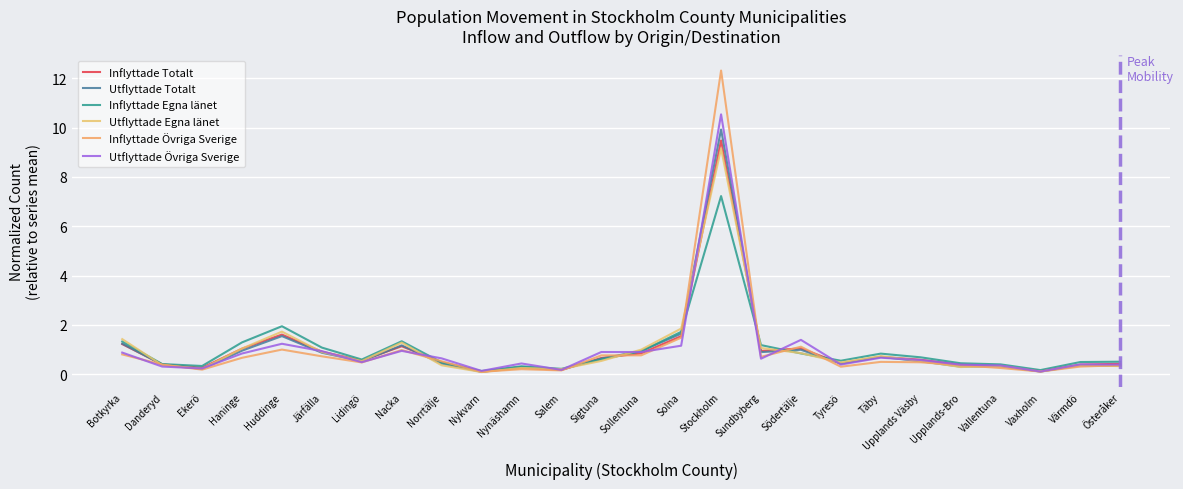

What is the spread (max minus min) of values at Stockholm?

5.1